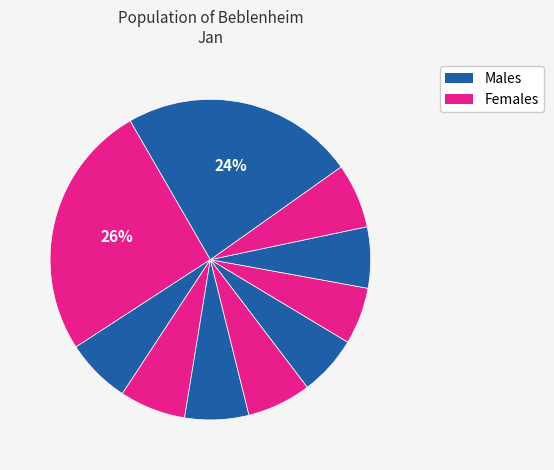

Count the number of slices in the pie.

10